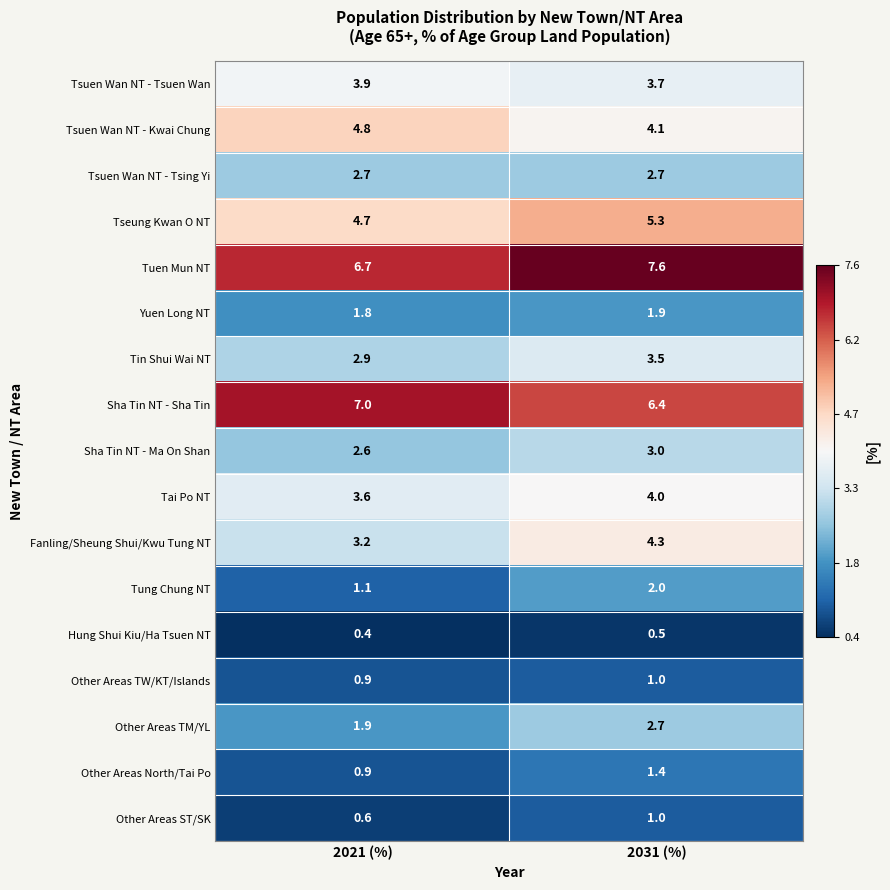

True or false: Tsuen Wan NT - Tsing Yi has a value of 2.7 at 2021 (%).

True